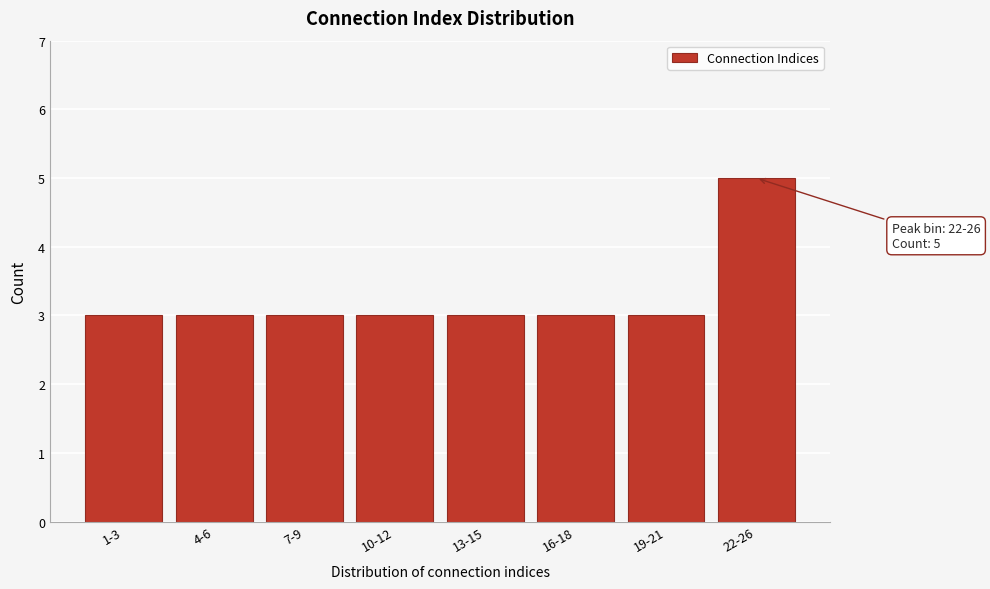

Reading left to right, what are all the values shown in this chart?

3	3	3	3	3	3	3	5